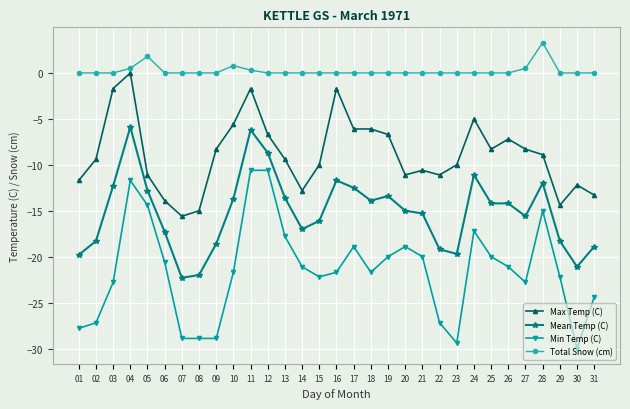

In Total Snow (cm), how many points are higher than both neighbors (excluding endpoints)?

3